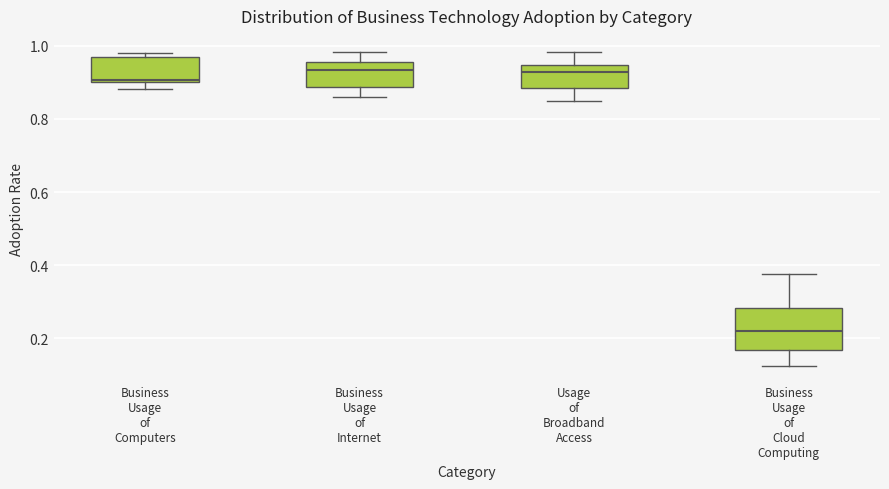

Reading left to right, read every box against the y-axis: the position of its median line, the range the box covers, and the ends of its whiskers. The values are not printed on the chart, so give them approximately, as read against the axis.

Business Usage of Computers: median 0.90 (just above the box's lower edge), box 0.90 to 0.96, whiskers 0.88 to 0.98
Business Usage of Internet: median 0.94, box 0.88 to 0.96, whiskers 0.86 to 0.98
Usage of Broadband Access: median 0.92, box 0.88 to 0.94, whiskers 0.86 to 0.98
Business Usage of Cloud Computing: median 0.22, box 0.16 to 0.28, whiskers 0.12 to 0.38